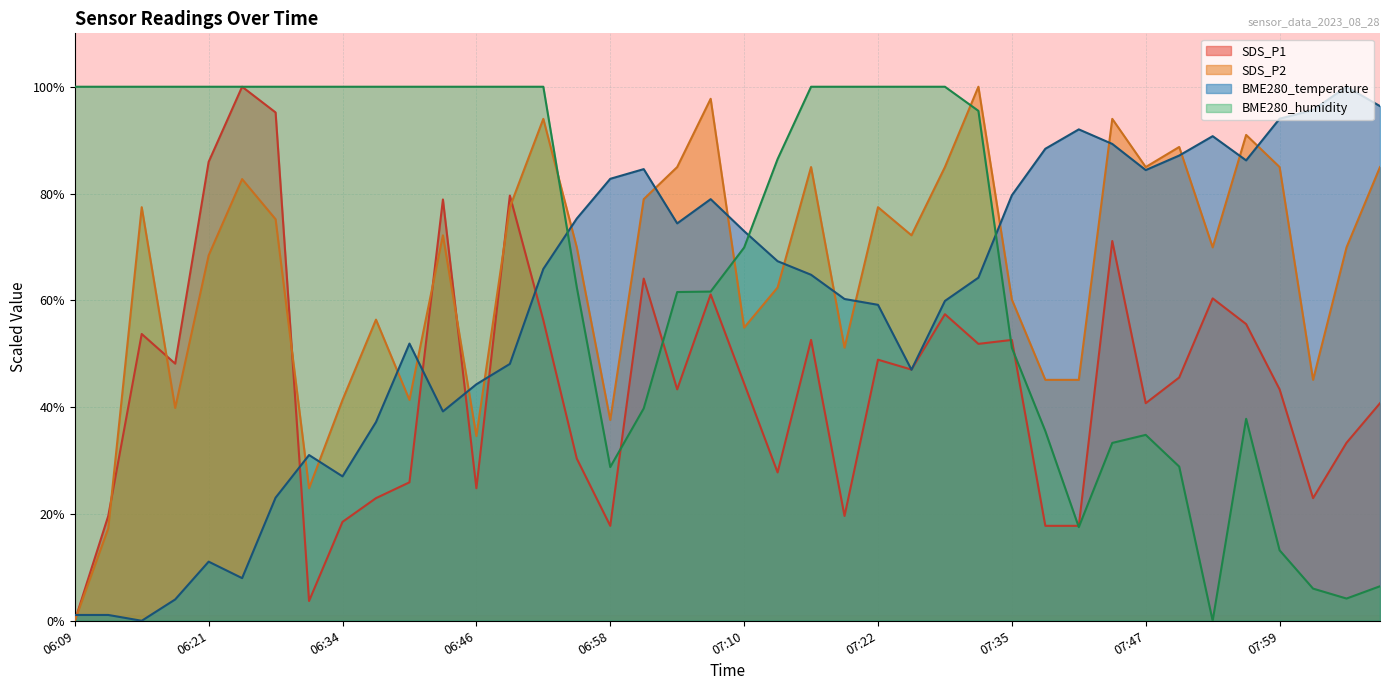

What position from the left is 06:40?

11